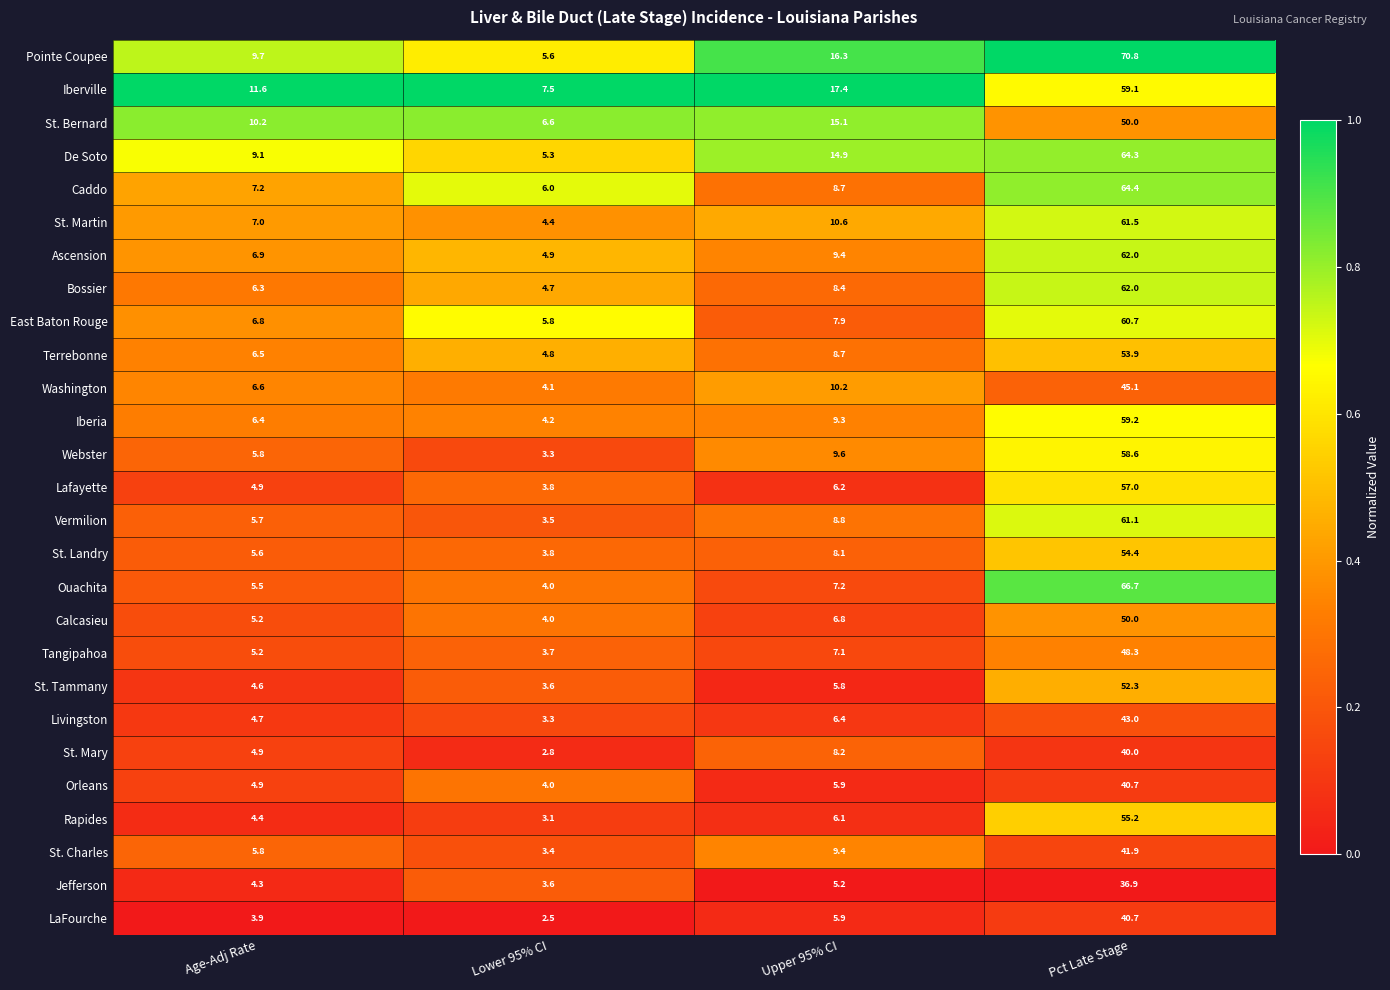

The St. Bernard series shows 15.1 at Upper 95% CI. True or false?

True